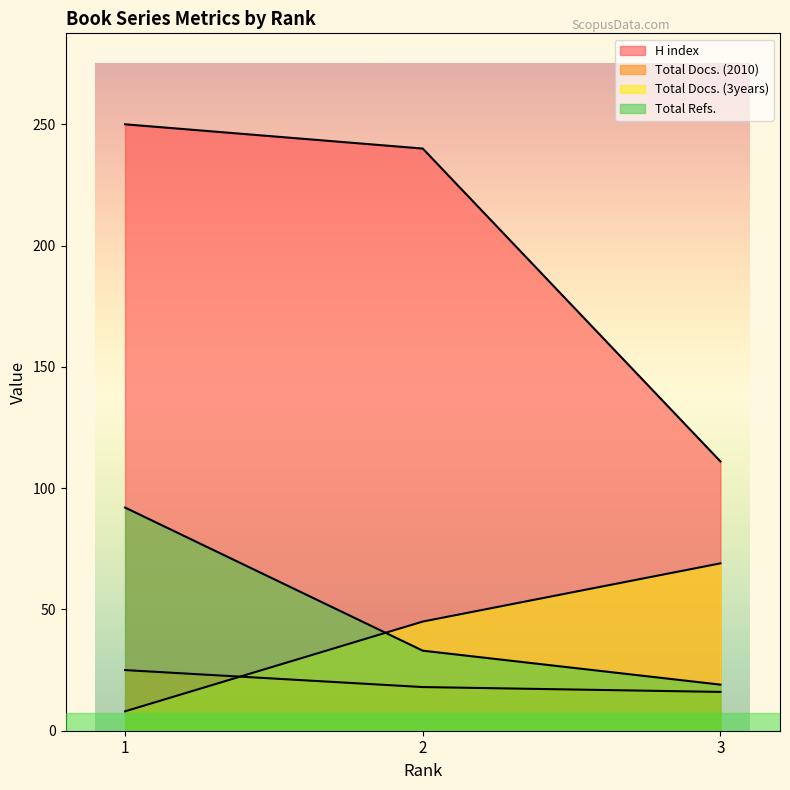

What is the approximate value of Total Docs. (2010) at 2?

18